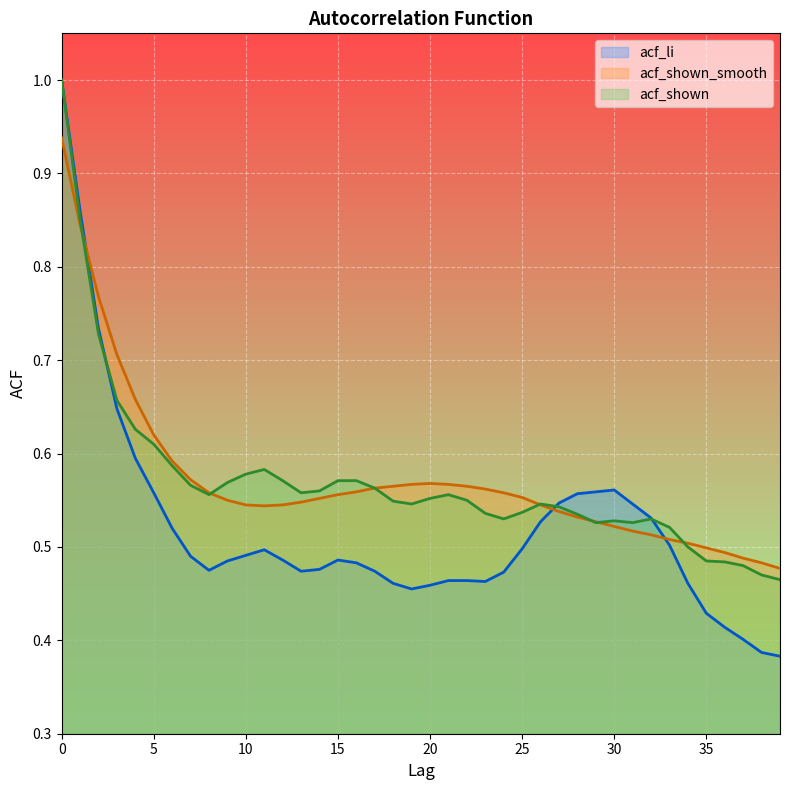

Rank the categories by acf_shown_smooth value from lowest to highest.

39, 38, 37, 36, 35, 34, 33, 32, 31, 30, 29, 28, 27, 11, 10, 12, 26, 13, 9, 14, 25, 15, 8, 24, 16, 23, 17, 18, 22, 19, 21, 20, 7, 6, 5, 4, 3, 2, 1, 0